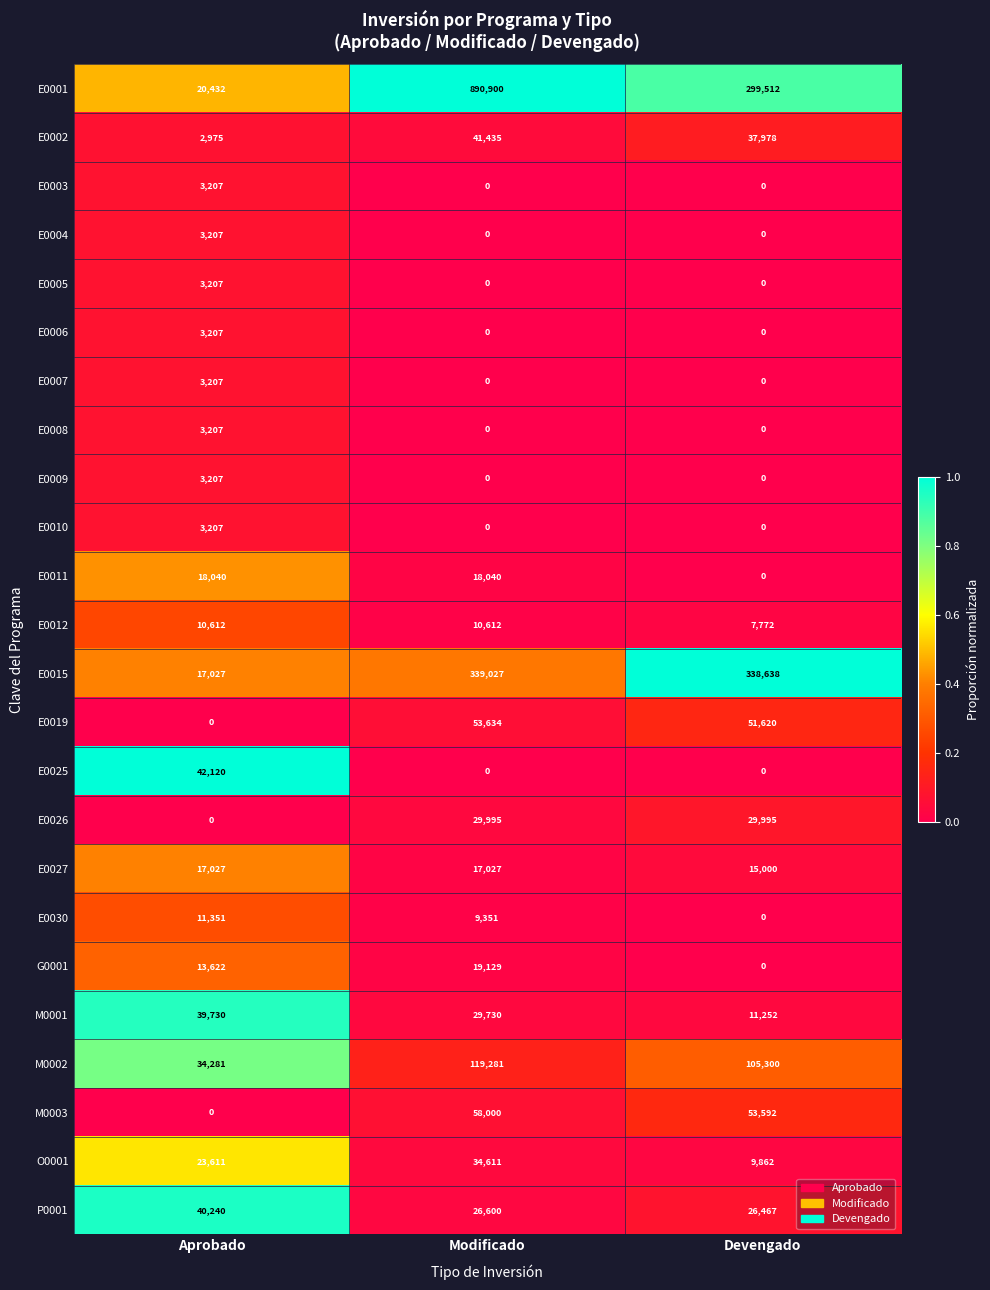

At how many categories does at least one series exceed 0?

3